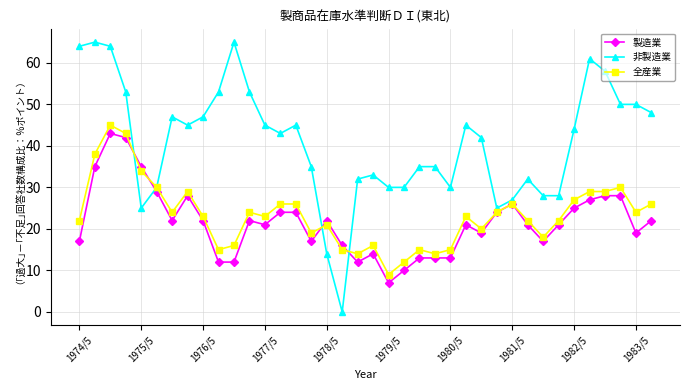

How many categories are shown in the chart?

38